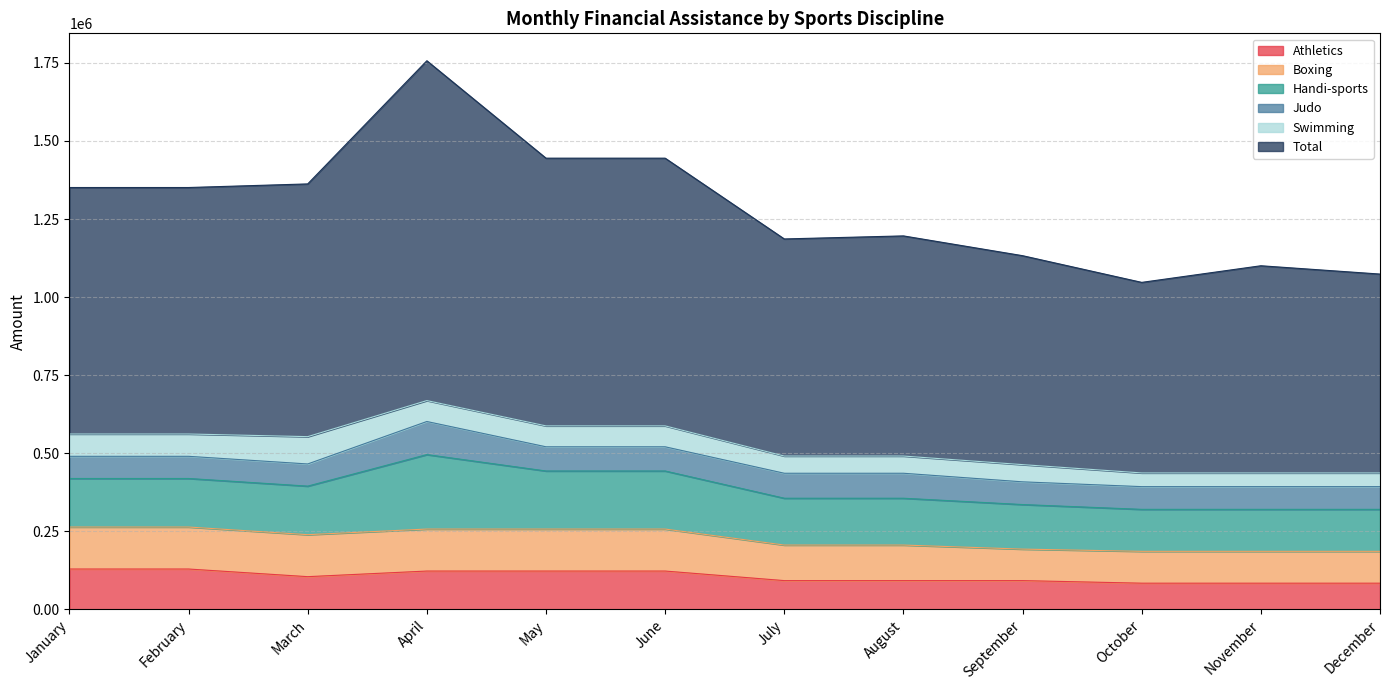

How many distinct data groups are displayed?

6